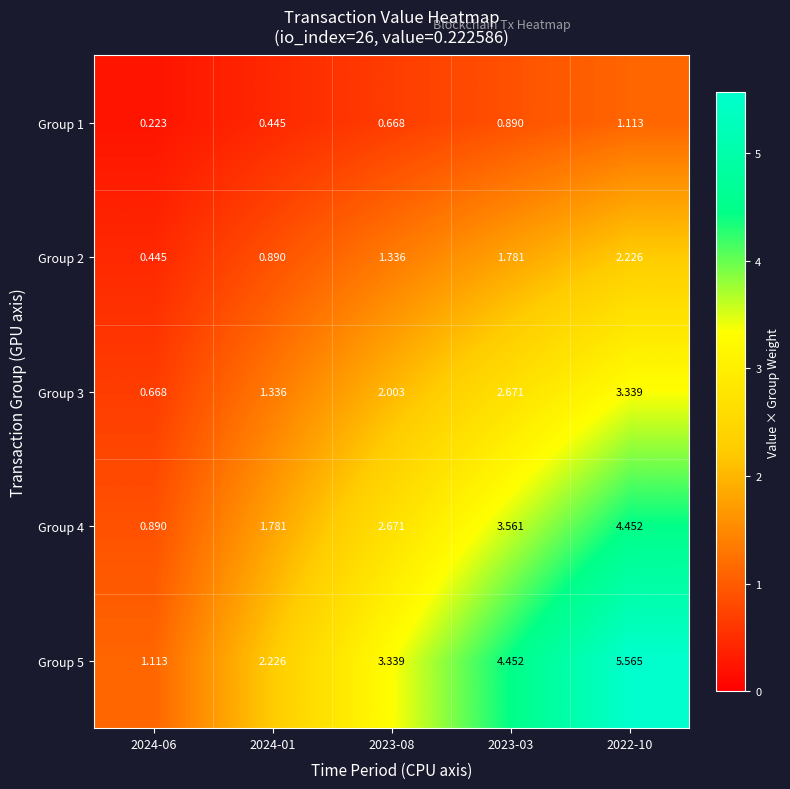

Which series has the largest range (max minus min)?

row_4